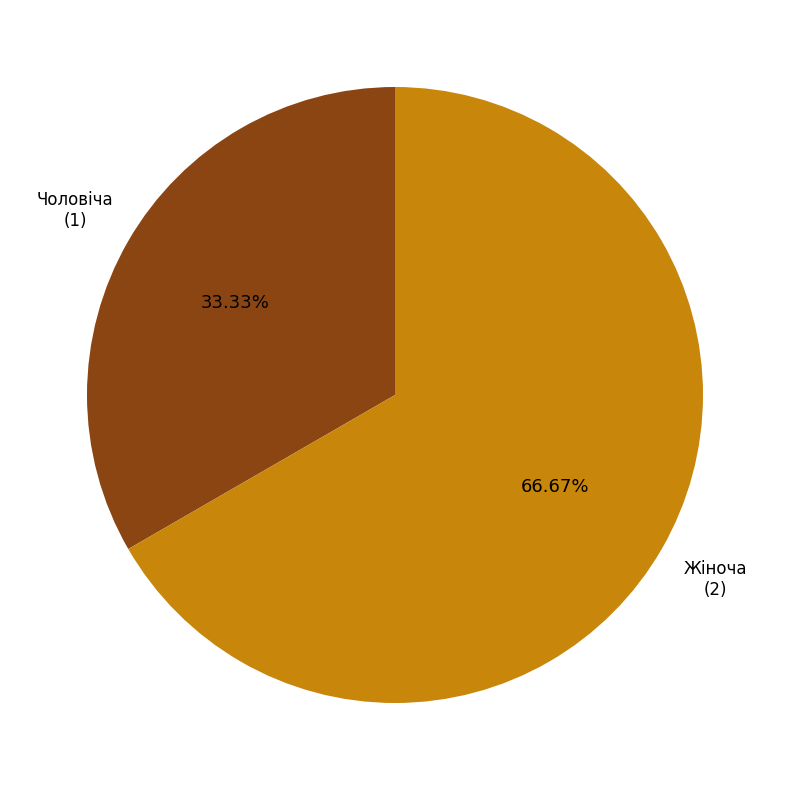

Is there any slice that represents more than half of the pie?

Yes